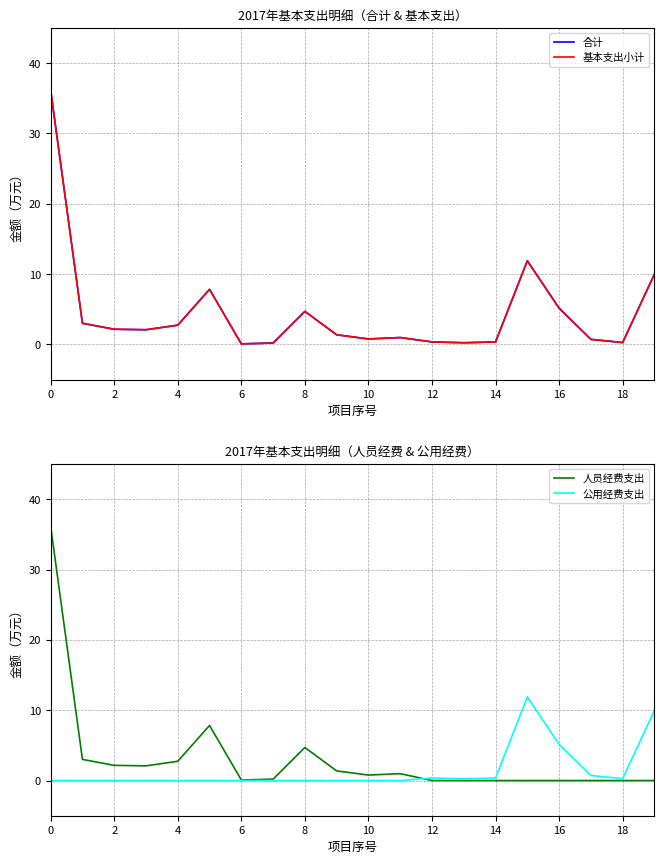

How many lines are shown in the chart?

4